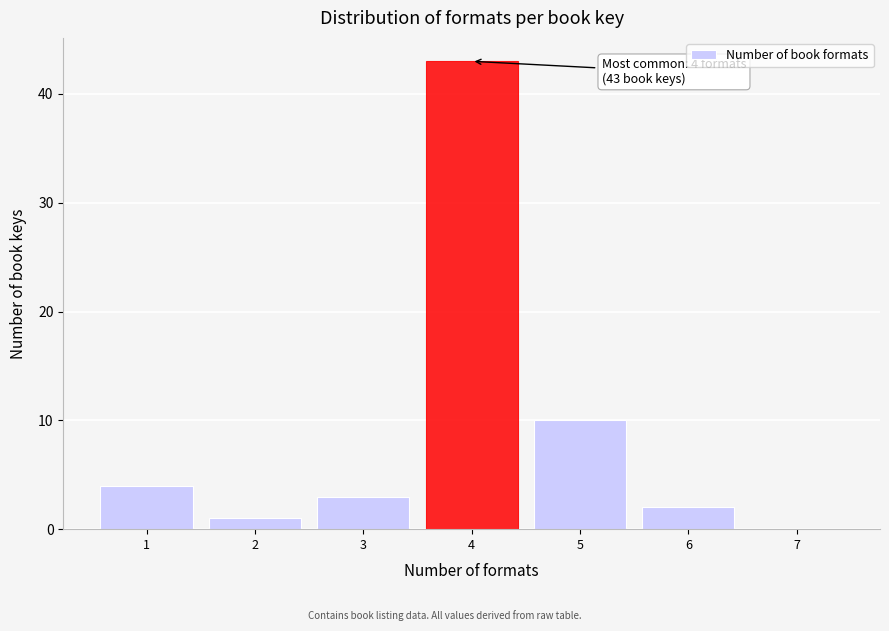

Reading left to right, list all the values displayed in this chart.

1=4	2=1	3=3	4=43	5=10	6=2	7=0